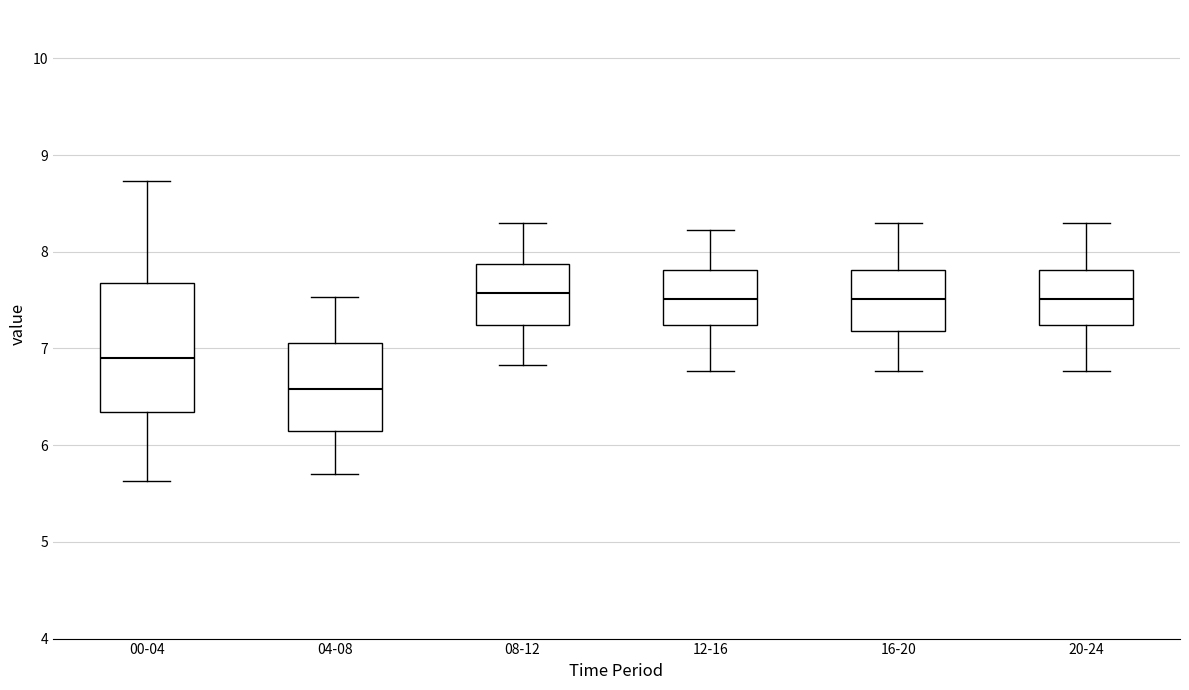

Reading left to right, read every box against the y-axis: the position of its median line, the range the box covers, and the ends of its whiskers. The values are not printed on the chart, so give them approximately, as read against the axis.

00-04: median 6.9, box 6.3 to 7.7, whiskers 5.6 to 8.7
04-08: median 6.6, box 6.1 to 7.1, whiskers 5.7 to 7.5
08-12: median 7.6, box 7.2 to 7.9, whiskers 6.8 to 8.3
12-16: median 7.5, box 7.2 to 7.8, whiskers 6.8 to 8.2
16-20: median 7.5, box 7.2 to 7.8, whiskers 6.8 to 8.3
20-24: median 7.5, box 7.2 to 7.8, whiskers 6.8 to 8.3